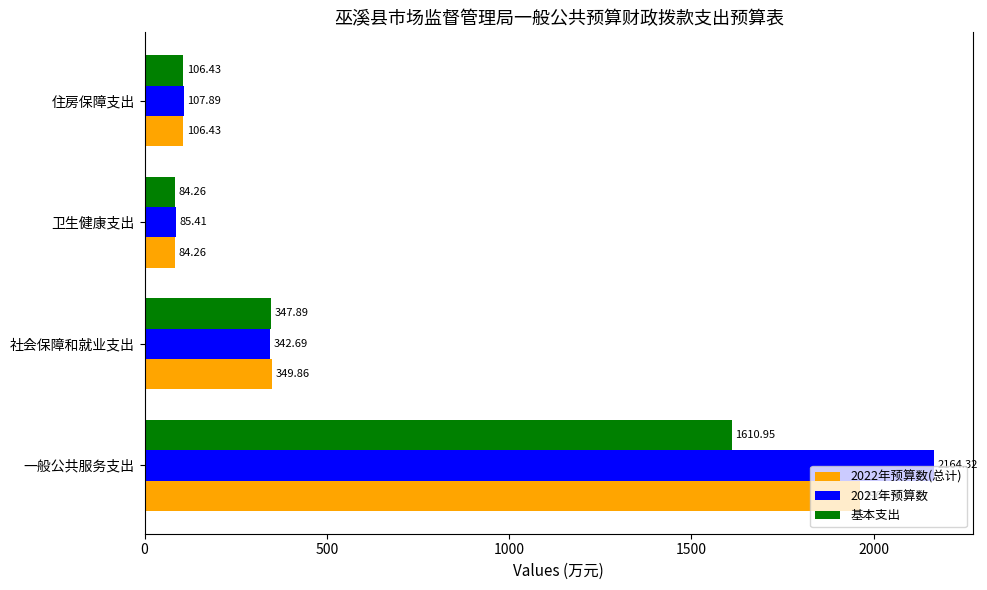

At which label is 2021年预算数 closest to 1124?

社会保障和就业支出